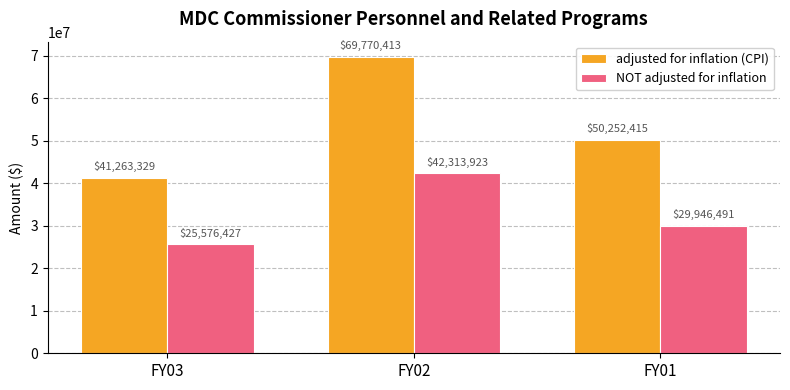

Rank the series at FY02 from highest to lowest value.

adjusted for inflation (CPI), NOT adjusted for inflation